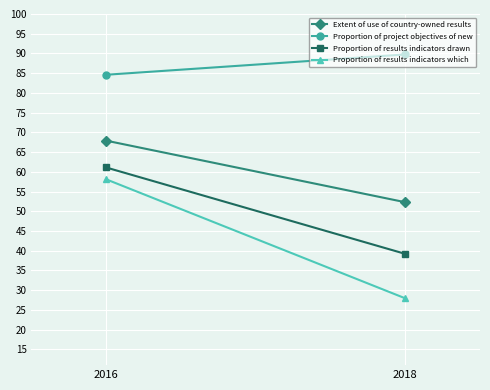

How many categories are shown in the chart?

2